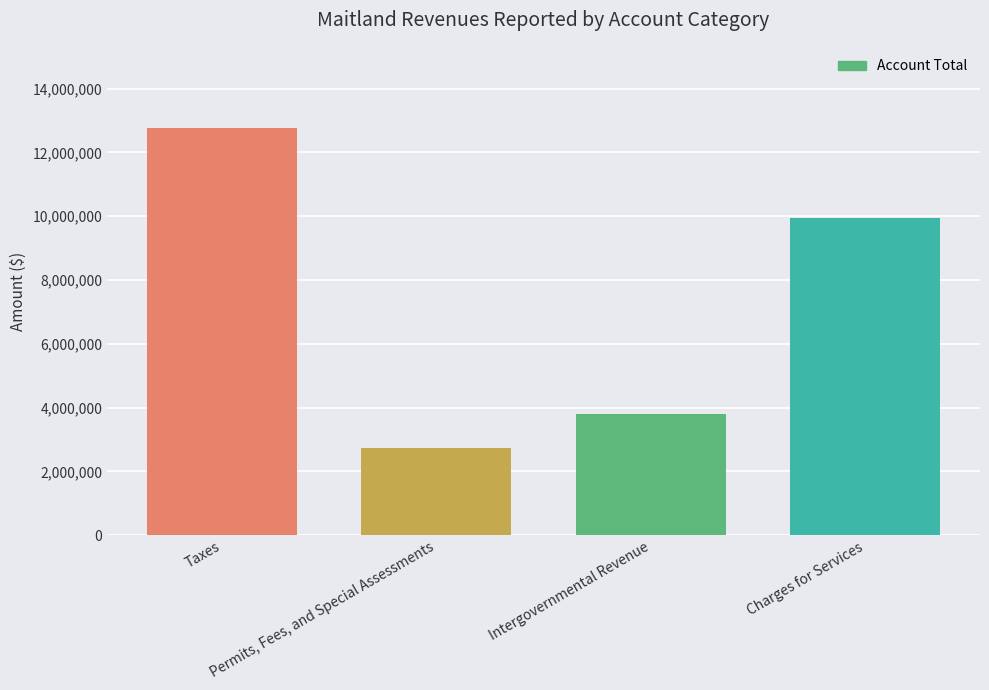

What is the difference between the values at Permits, Fees, and Special Assessments and Intergovernmental Revenue?

1039895